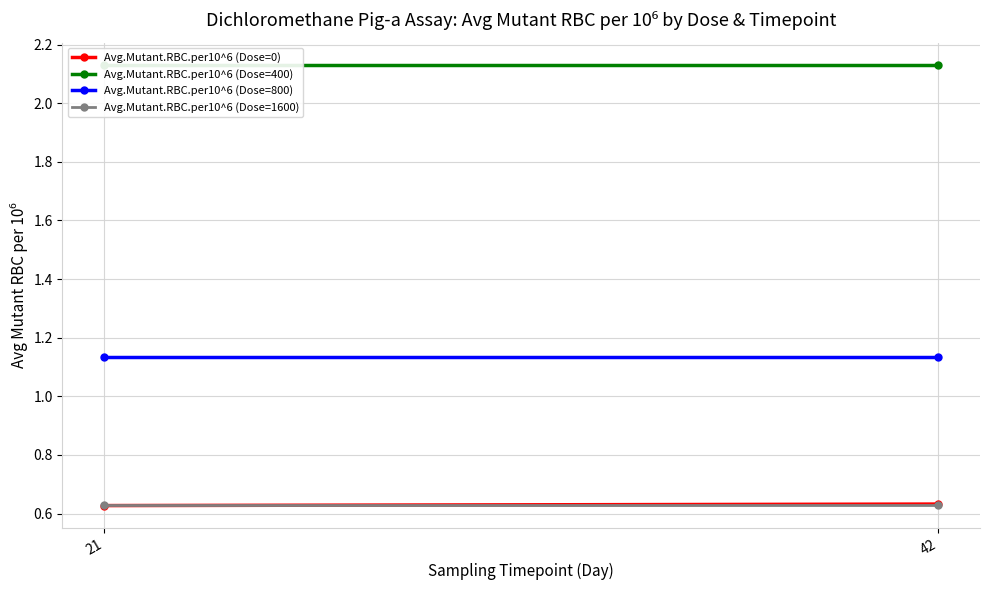

Rank the series by their maximum value, from highest to lowest.

Avg.Mutant.RBC.per10^6 (Dose=400), Avg.Mutant.RBC.per10^6 (Dose=800), Avg.Mutant.RBC.per10^6 (Dose=0), Avg.Mutant.RBC.per10^6 (Dose=1600)